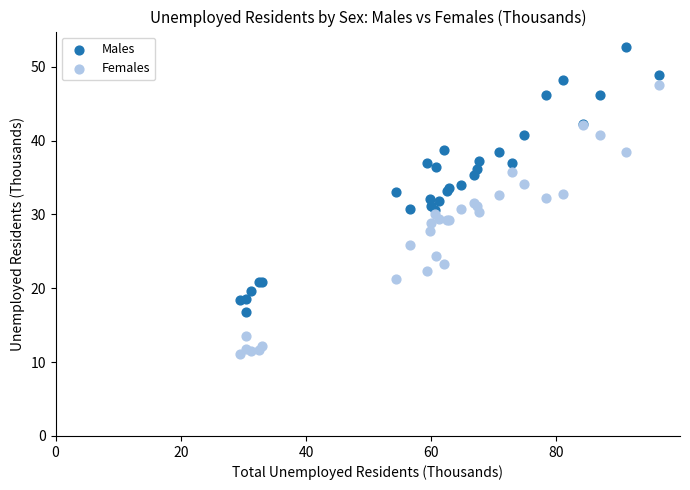

What is the X range (max minus min) for the scatter plot?

67.0